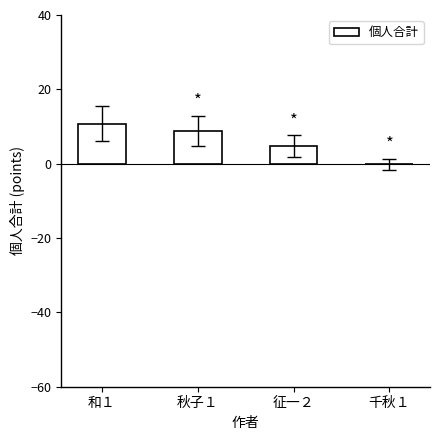

What is the sum of all values?

24.2